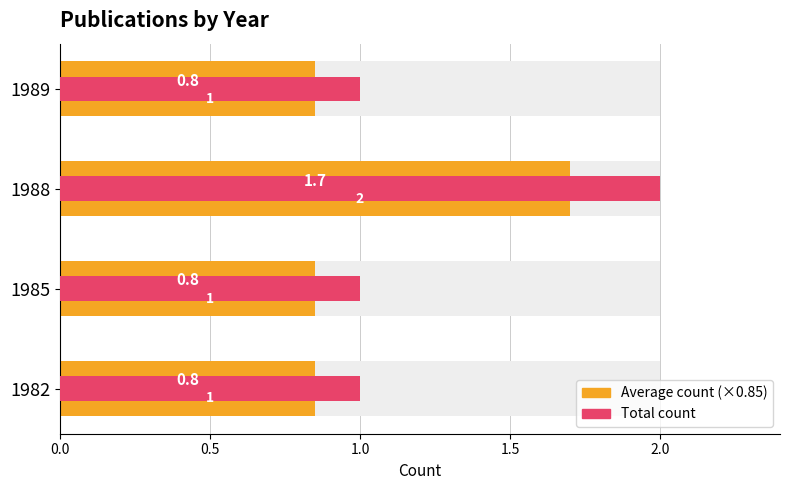

Rank the series by their average value, from lowest to highest.

Average count, Total count